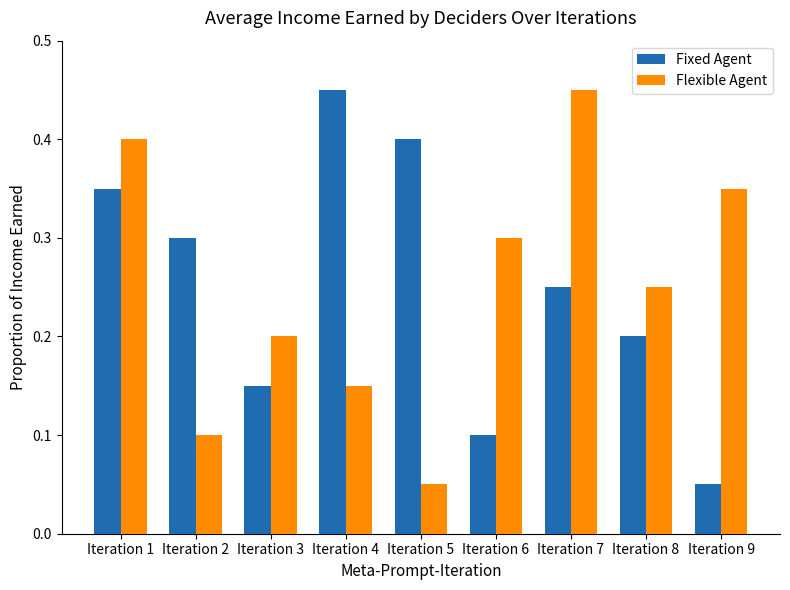

The Fixed Agent series shows 0.2 at Iteration 5. True or false?

False